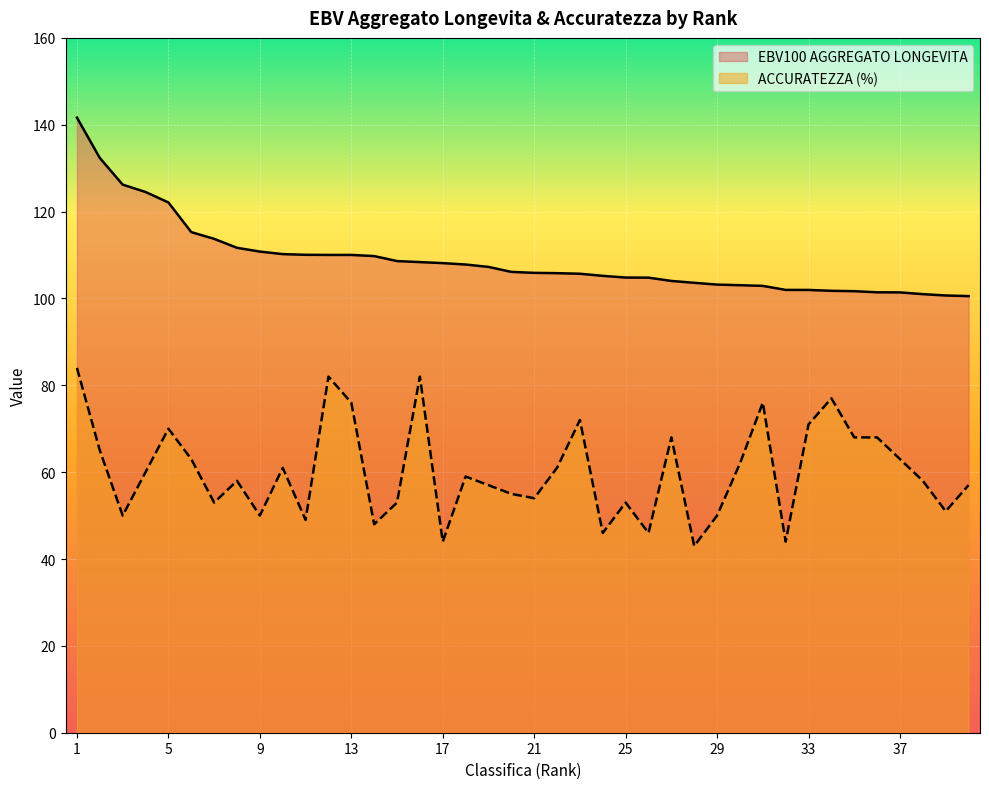

What is the difference between the EBV100 AGGREGATO LONGEVITA values at 38 and 11?

9.1